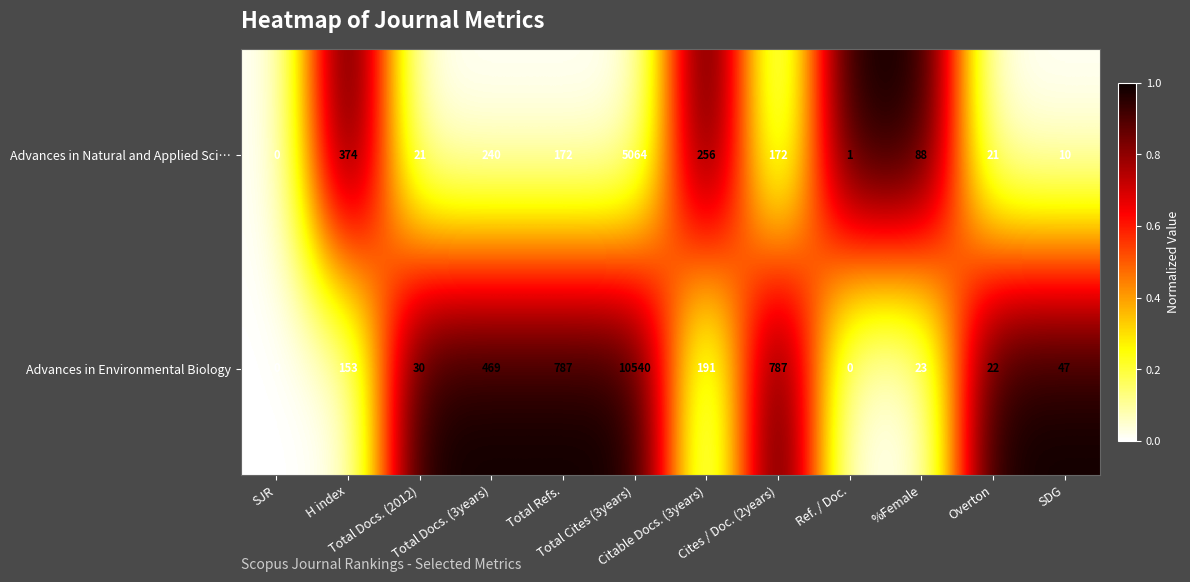

Rank the series by their average value, from lowest to highest.

Advances in Natural and Applied Sci…, Advances in Environmental Biology